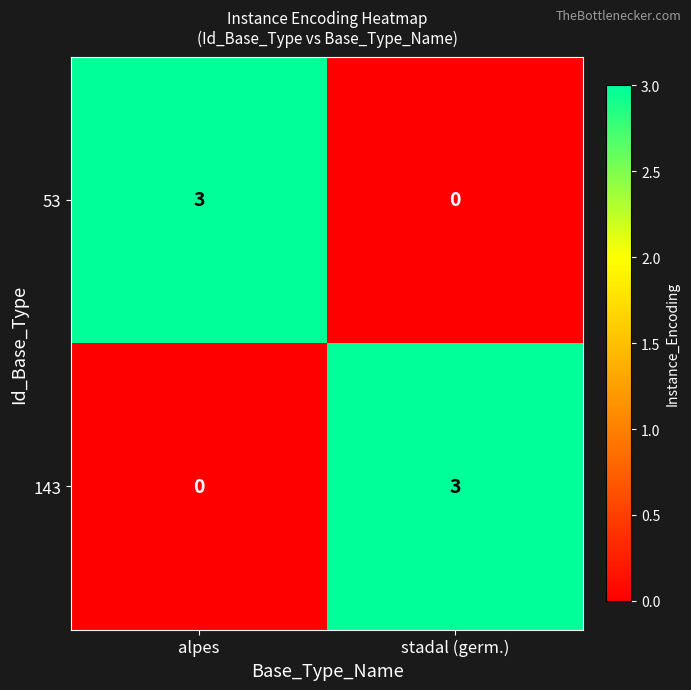

How many categories are shown in the chart?

2